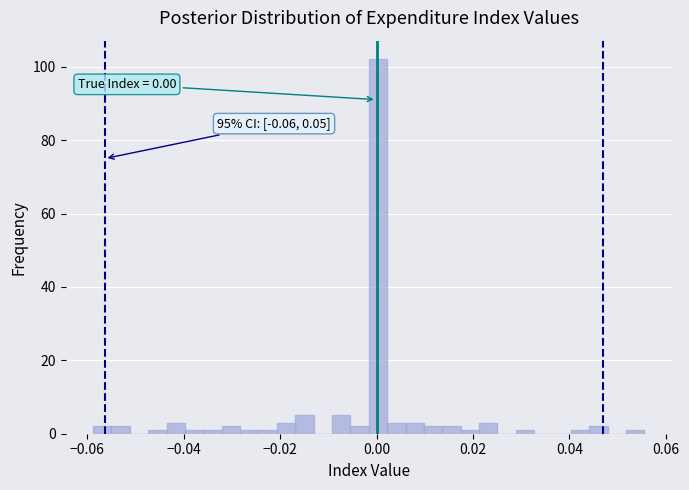

Read against the x-axis, roughly where is the centre of the tallest bar?

0.000